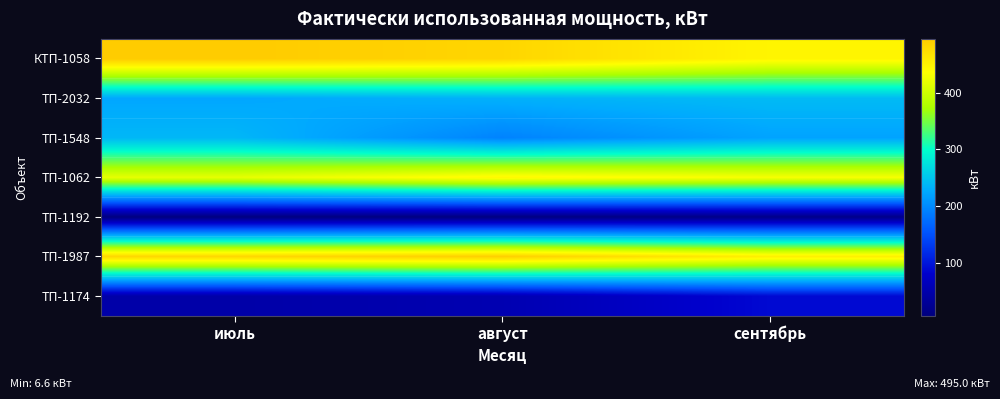

Reading left to right, list all the values displayed in this chart.

КТП-1058: июль=495.0	август=483.0	сентябрь=447.0
ТП-2032: июль=224.0	август=233.0	сентябрь=241.0
ТП-1548: июль=238.0	август=193.0	сентябрь=221.0
ТП-1062: июль=417.5	август=443.7	сентябрь=429.9
ТП-1192: июль=6.6	август=7.7	сентябрь=15.7
ТП-1987: июль=481.9	август=491.1	сентябрь=453.8
ТП-1174: июль=45.0	август=54.0	сентябрь=88.0